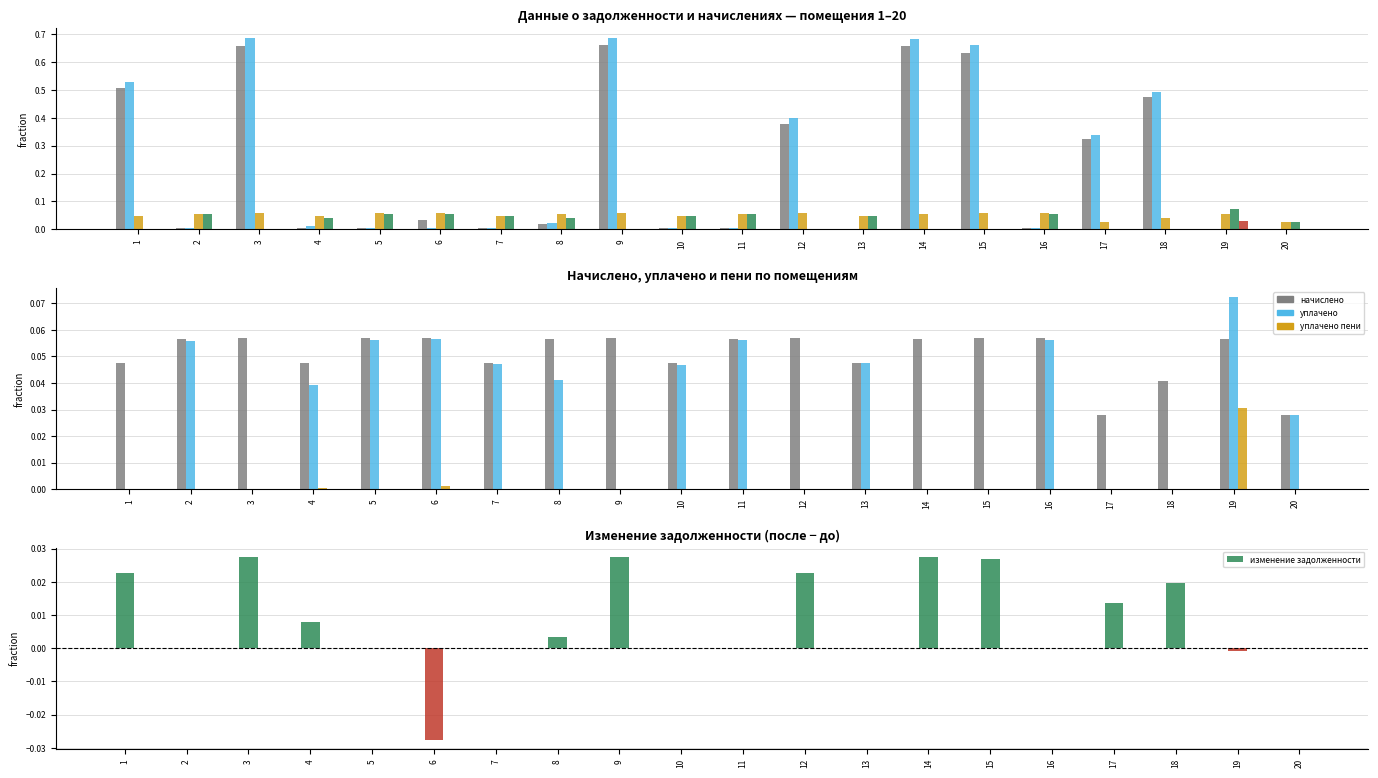

At which label does уплачено reach its minimum?

1